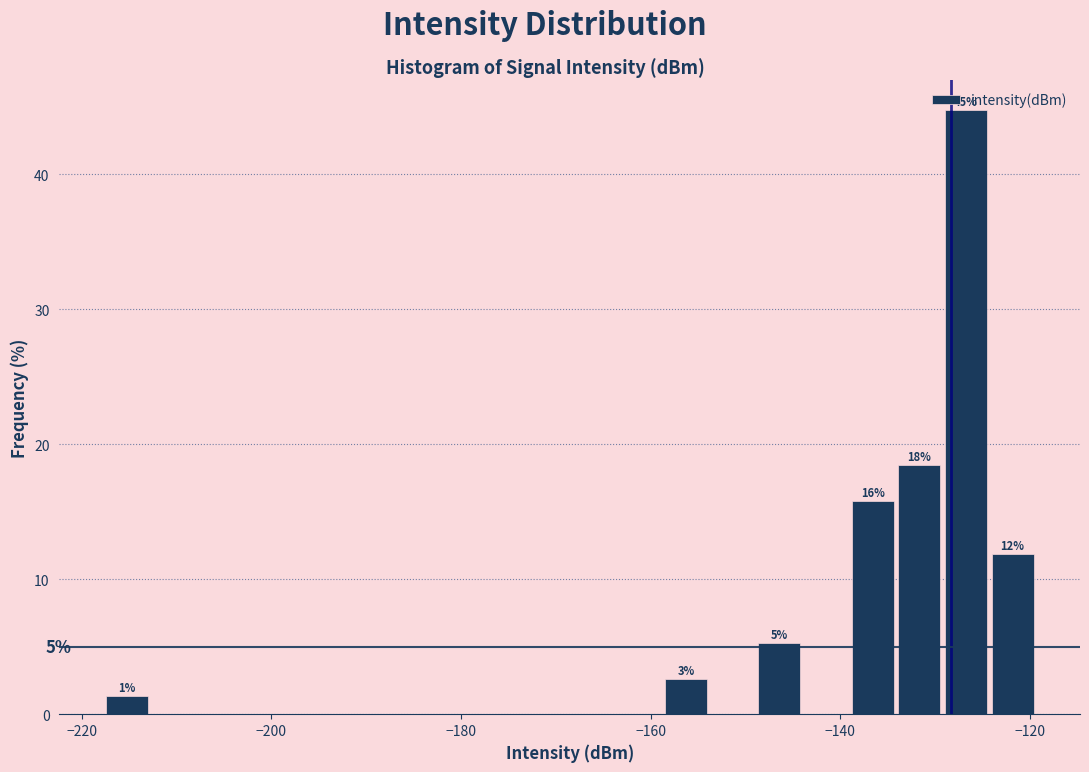

Around what value on the x-axis is the tallest bar? Give the approximate position of its centre, as read against the axis.

-126